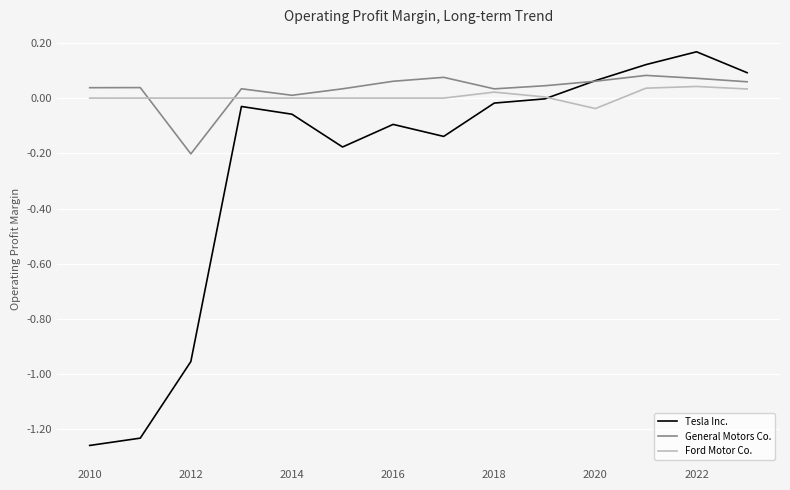

Which series has the widest spread of values?

Tesla Inc.